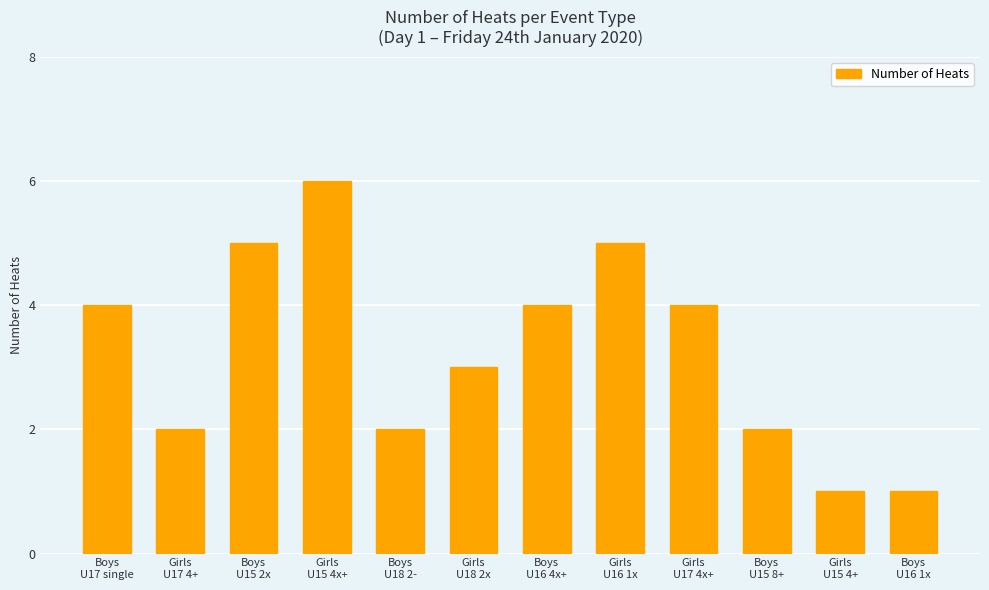

True or false: the data shows 2 at Boys
U18 2-.

True